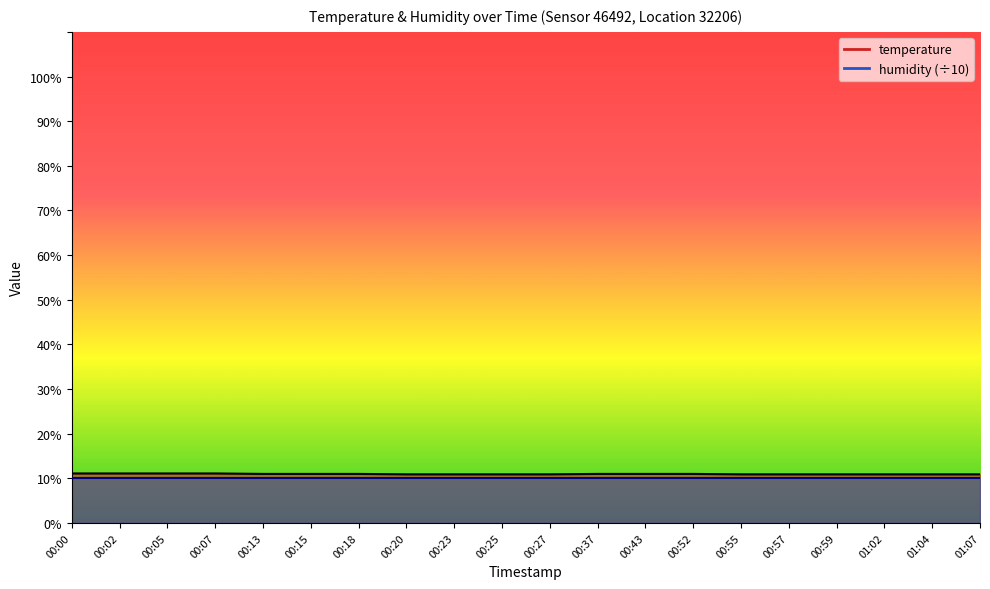

How many values are between 10 and 11?

16